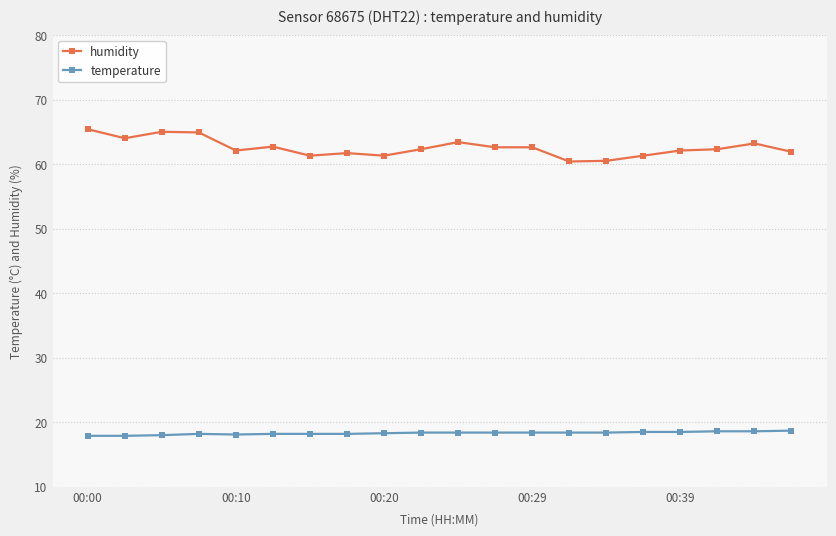

What is the minimum value for temperature?

17.9